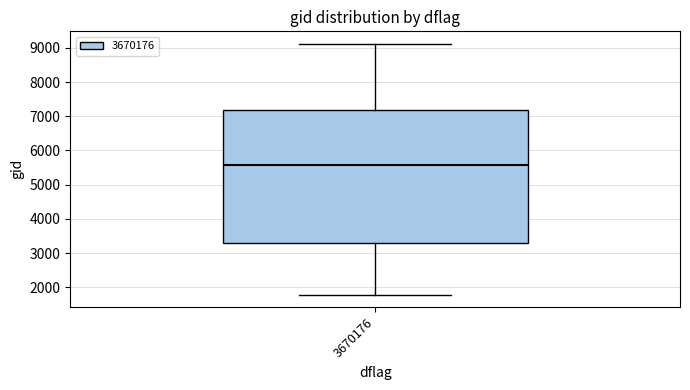

Read this box plot against the y-axis: the position of the median line, the range covered by the box, and the ends of both whiskers. The values are not printed on the chart, so give them approximately, as read against the axis.

median 5600, box 3300 to 7200, whiskers 1800 to 9100